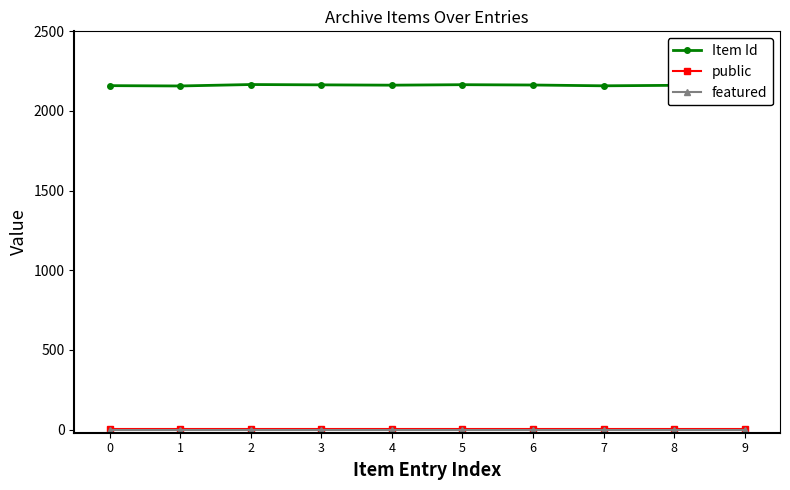

The value of Item Id at 9 is 2160. True or false?

True